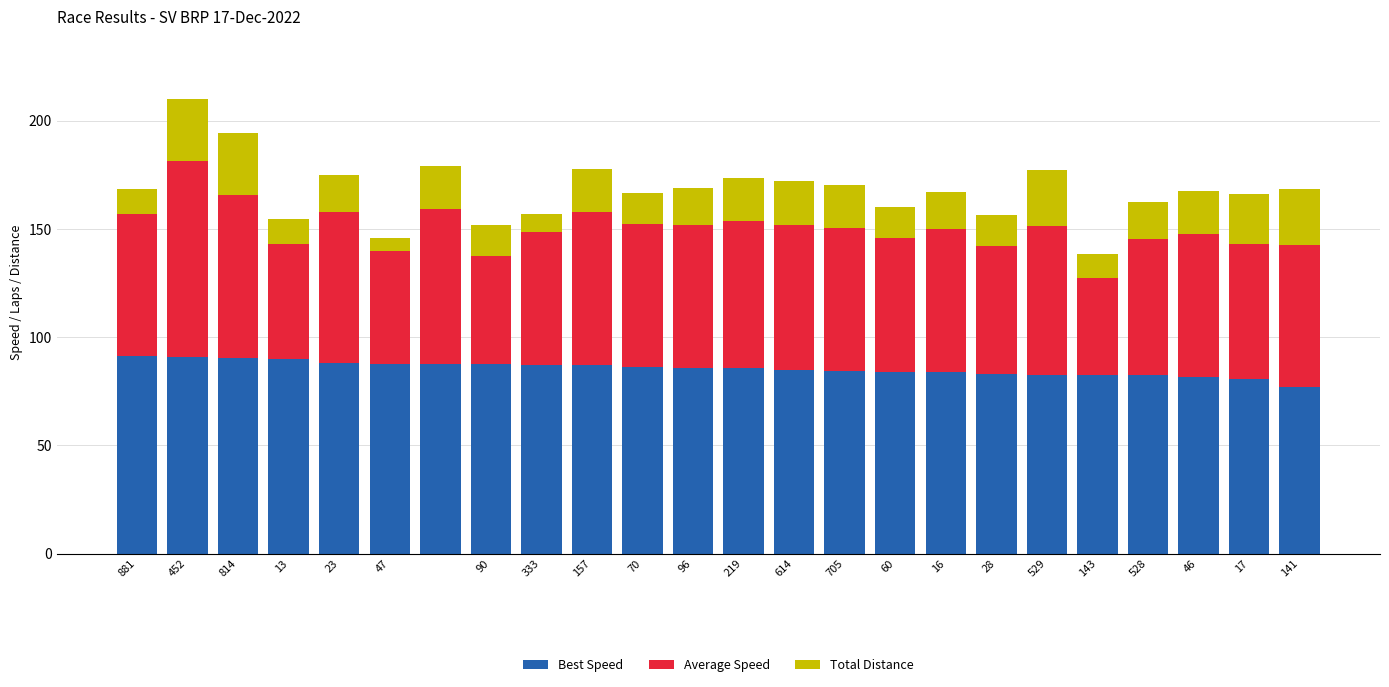

Does the chart contain any negative values?

No